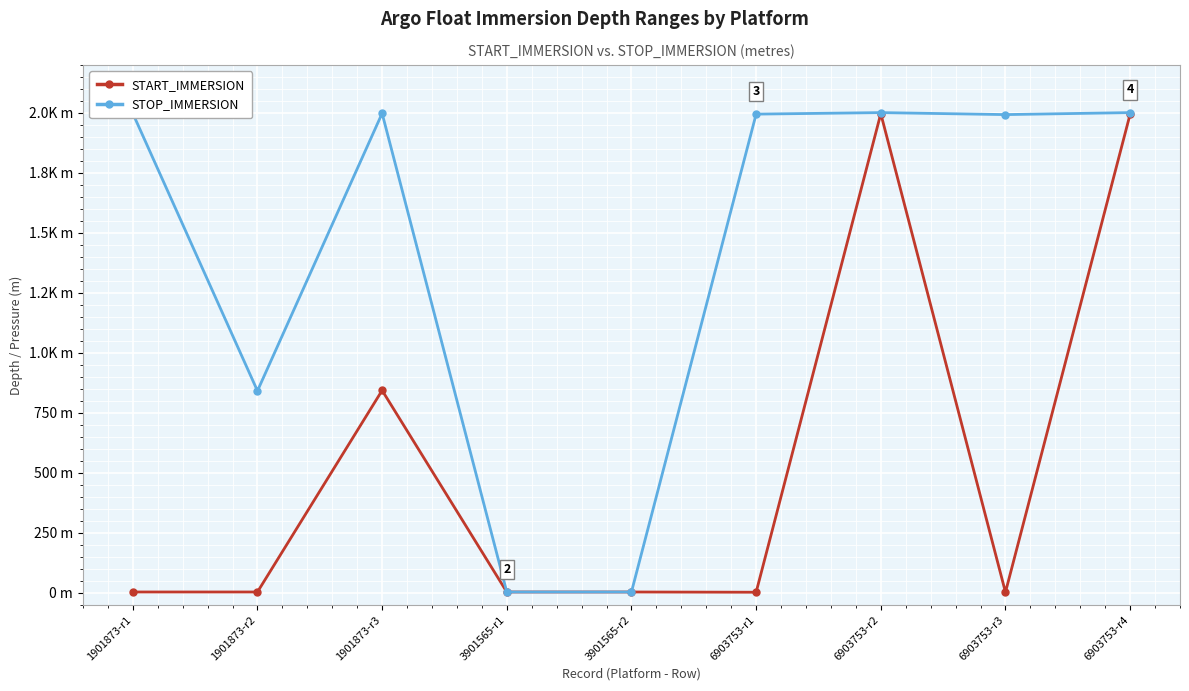

What is the sum of all START_IMMERSION values?

4858.9